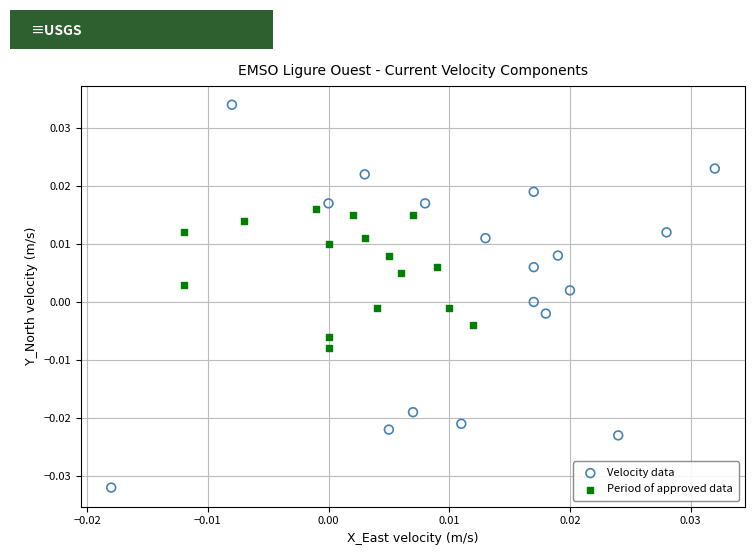

Which series reaches the minimum Y coordinate?

Velocity data